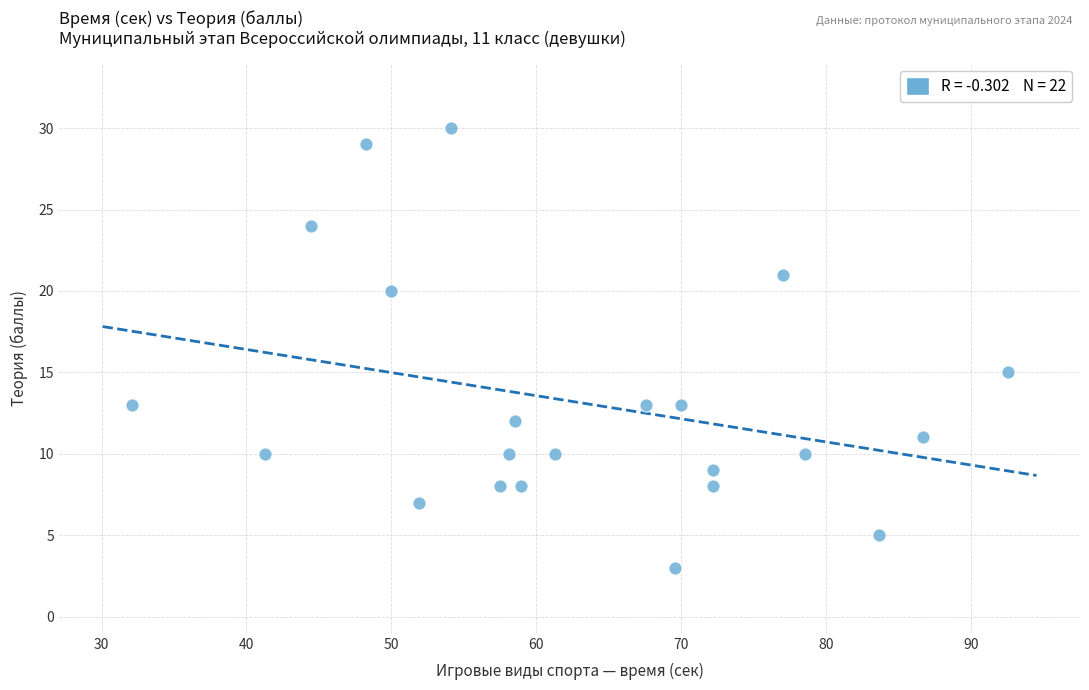

What Y value in the scatter plot is closest to 16?

15